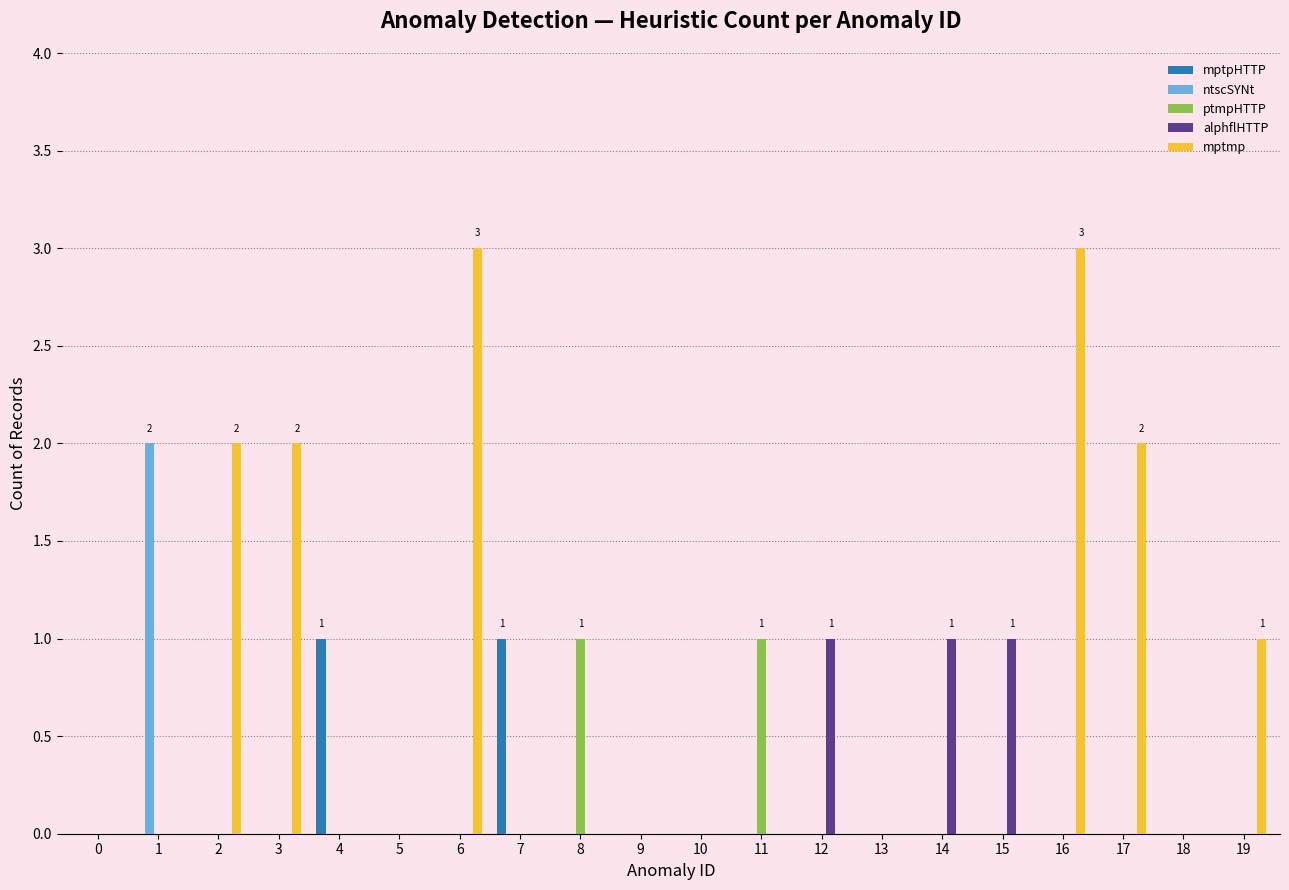

What are all the series names shown in the legend?

mptpHTTP, ntscSYNt, ptmpHTTP, alphflHTTP, mptmp